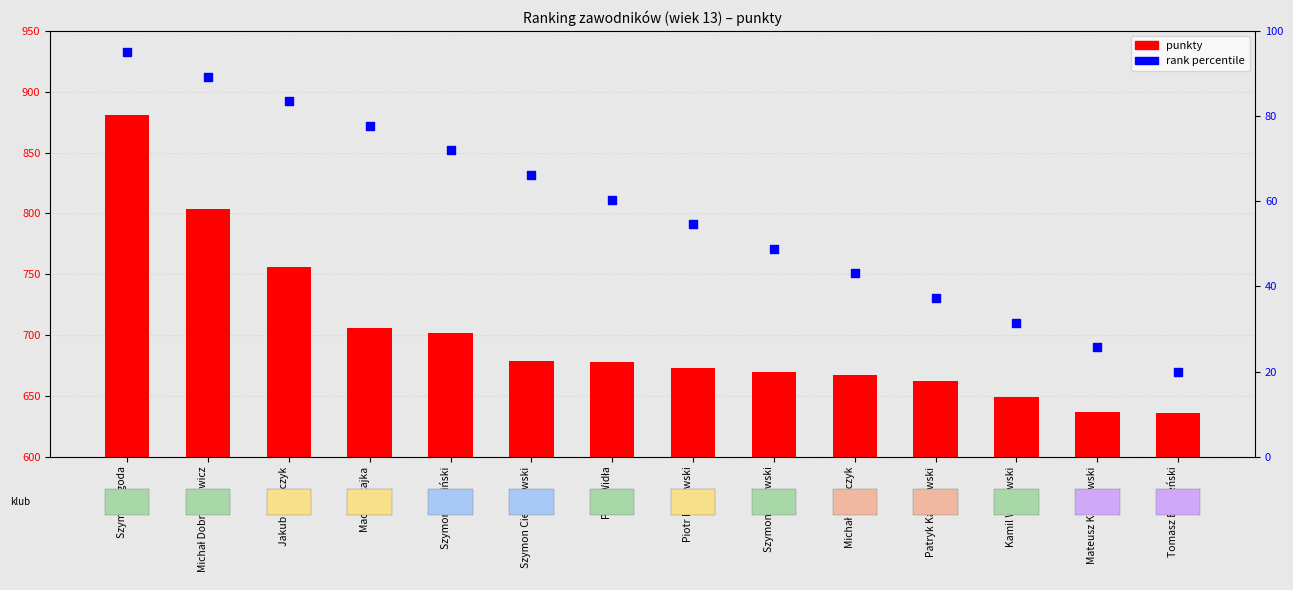

At how many categories does at least one series exceed 840?

1